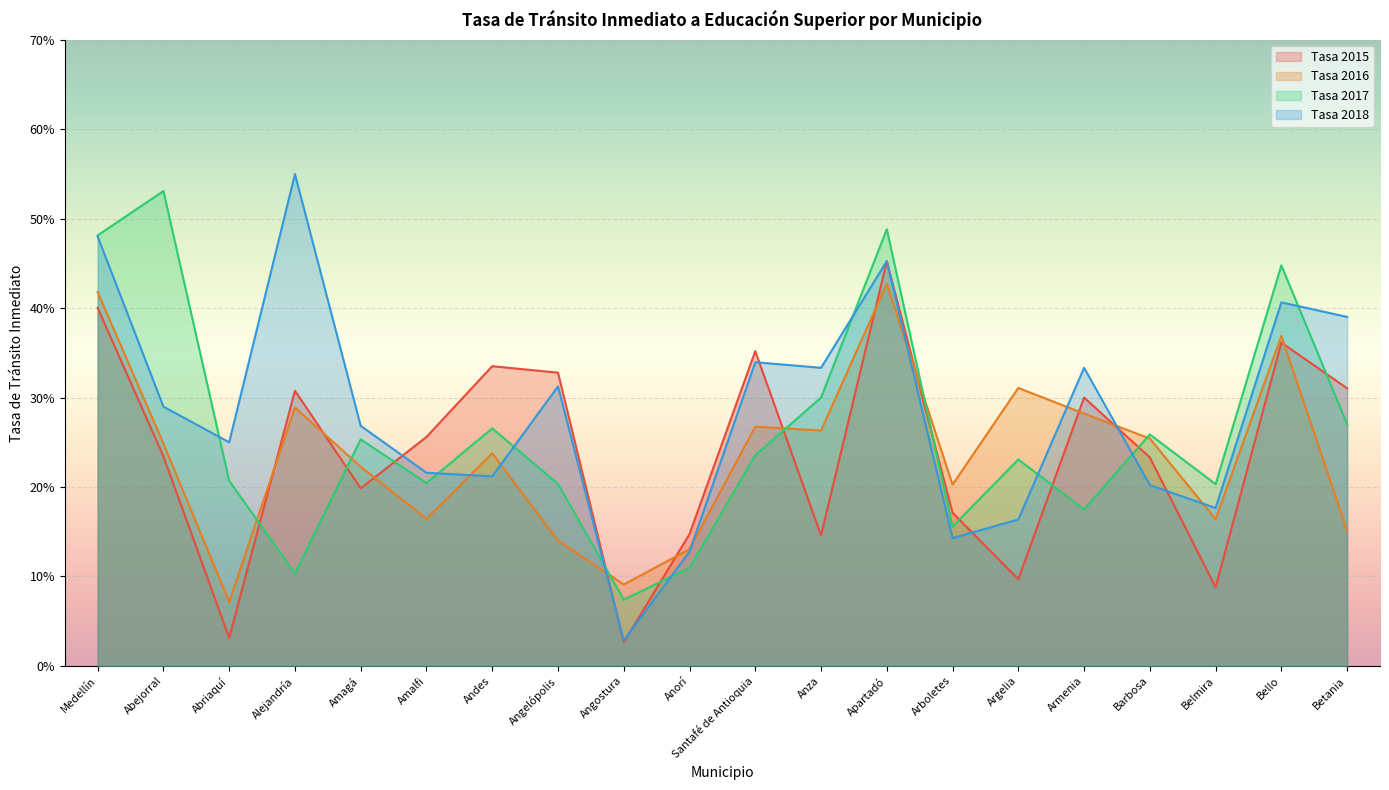

Which category has the lowest value across all series?

Angostura